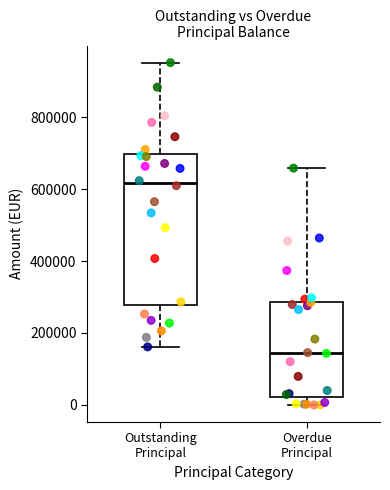

Comparing the boxes themselves (not the whiskers), which one is the tallest?

Outstanding Principal